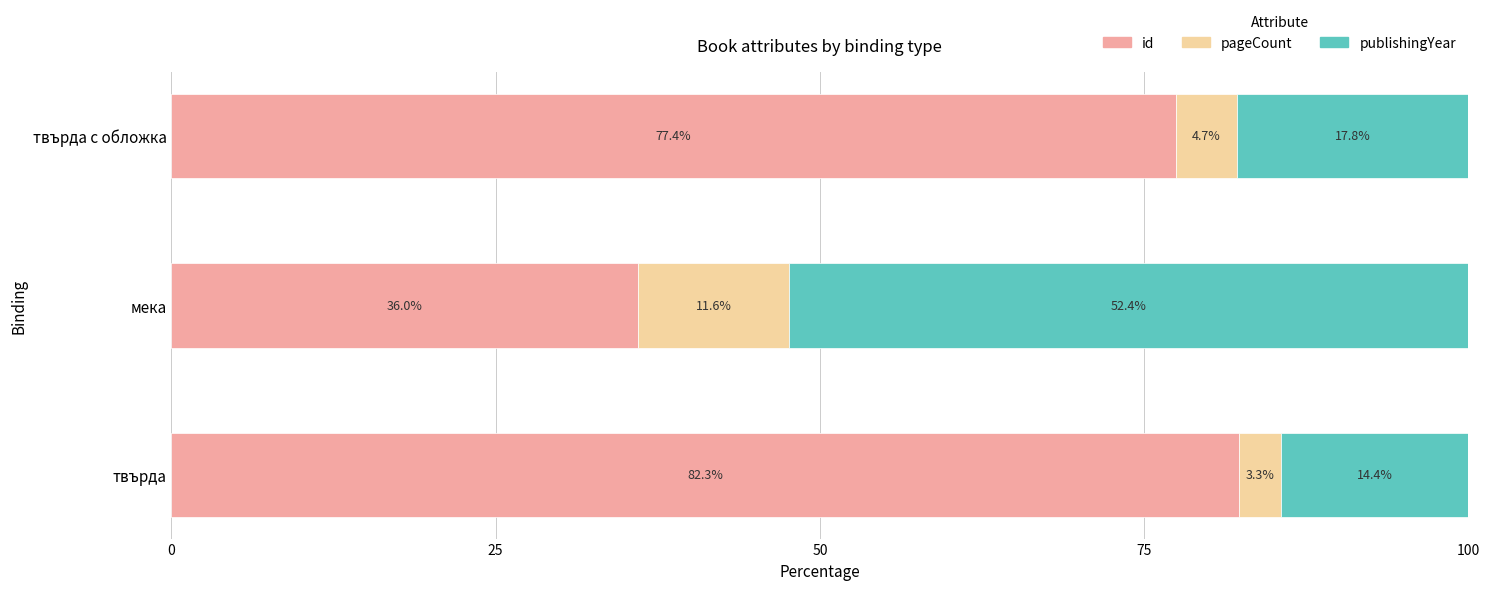

Which series has the widest spread of values?

id